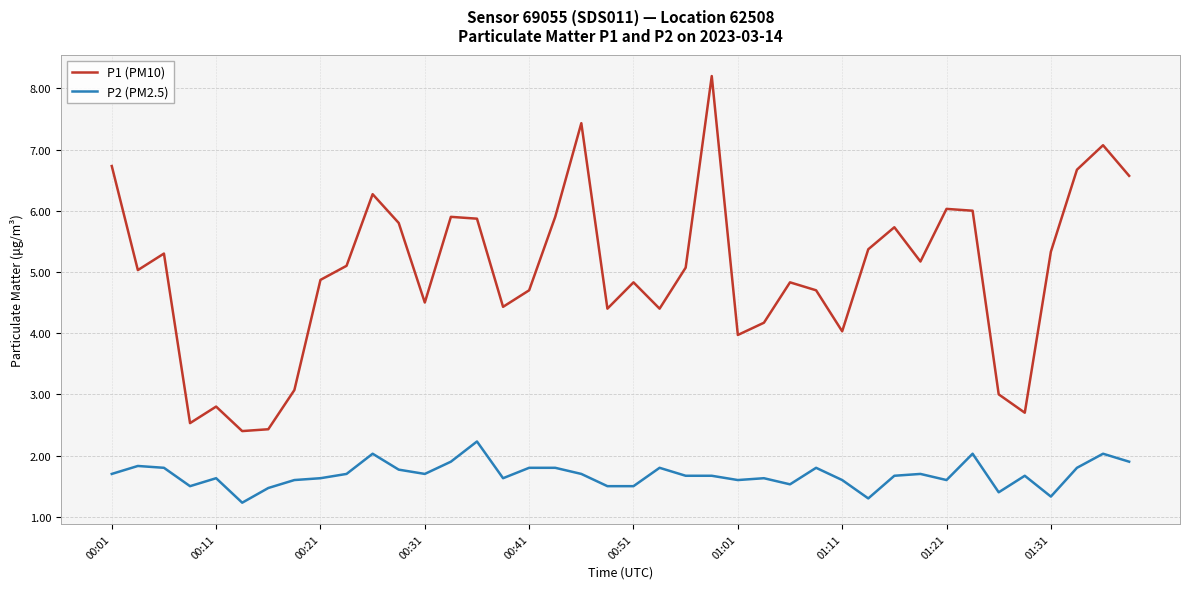

Which series has the largest range (max minus min)?

P1 (PM10)